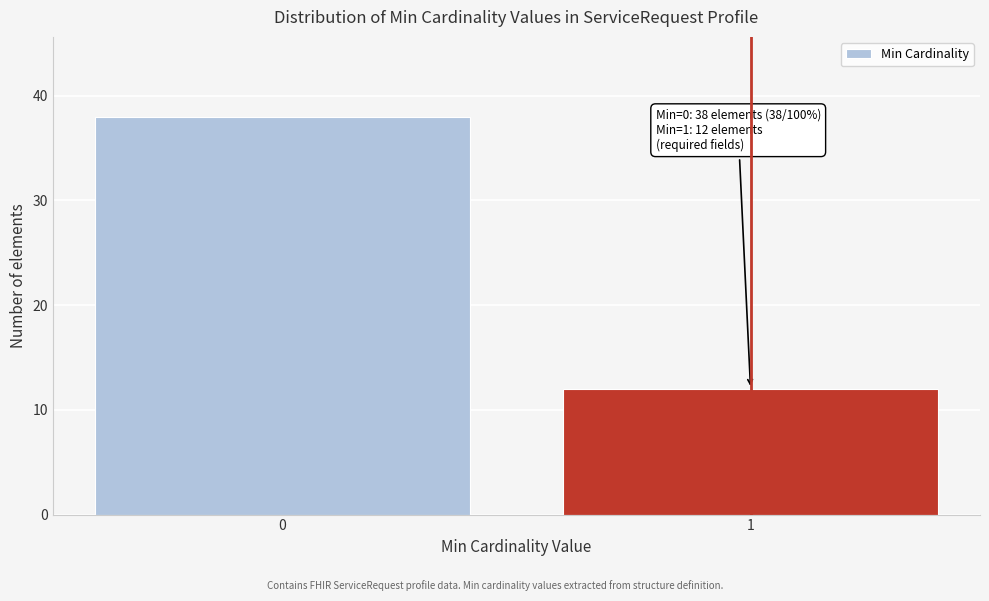

Reading right to left, what are all the values shown in this chart?

12	38